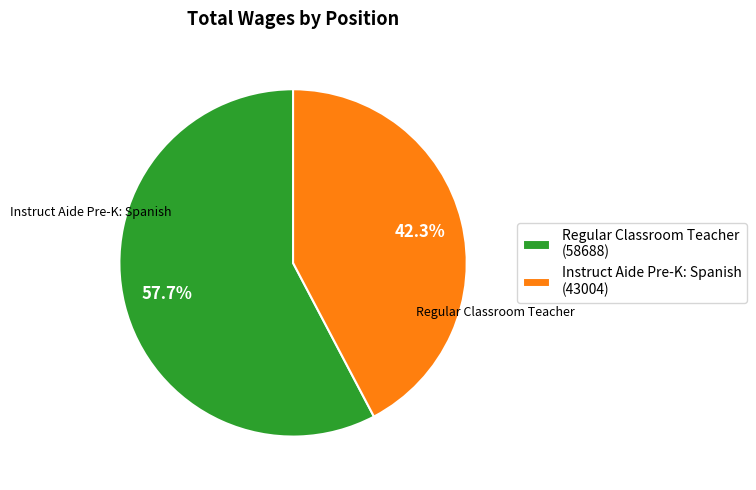

Which category has the biggest portion of the pie?

Regular Classroom Teacher